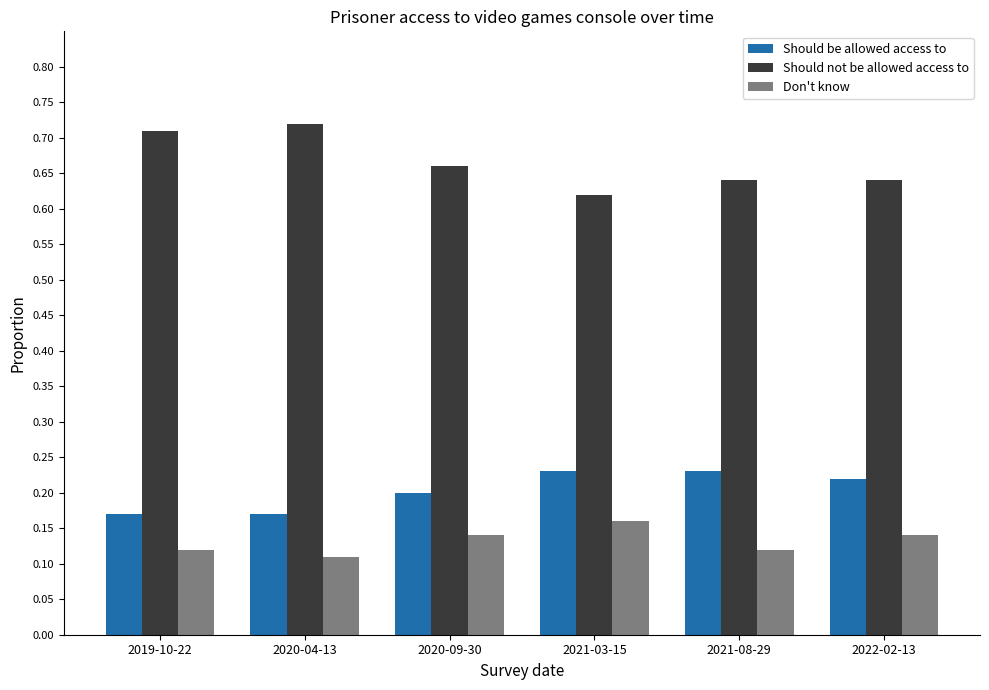

What is the label of the 4th bar from the left?

2021-03-15